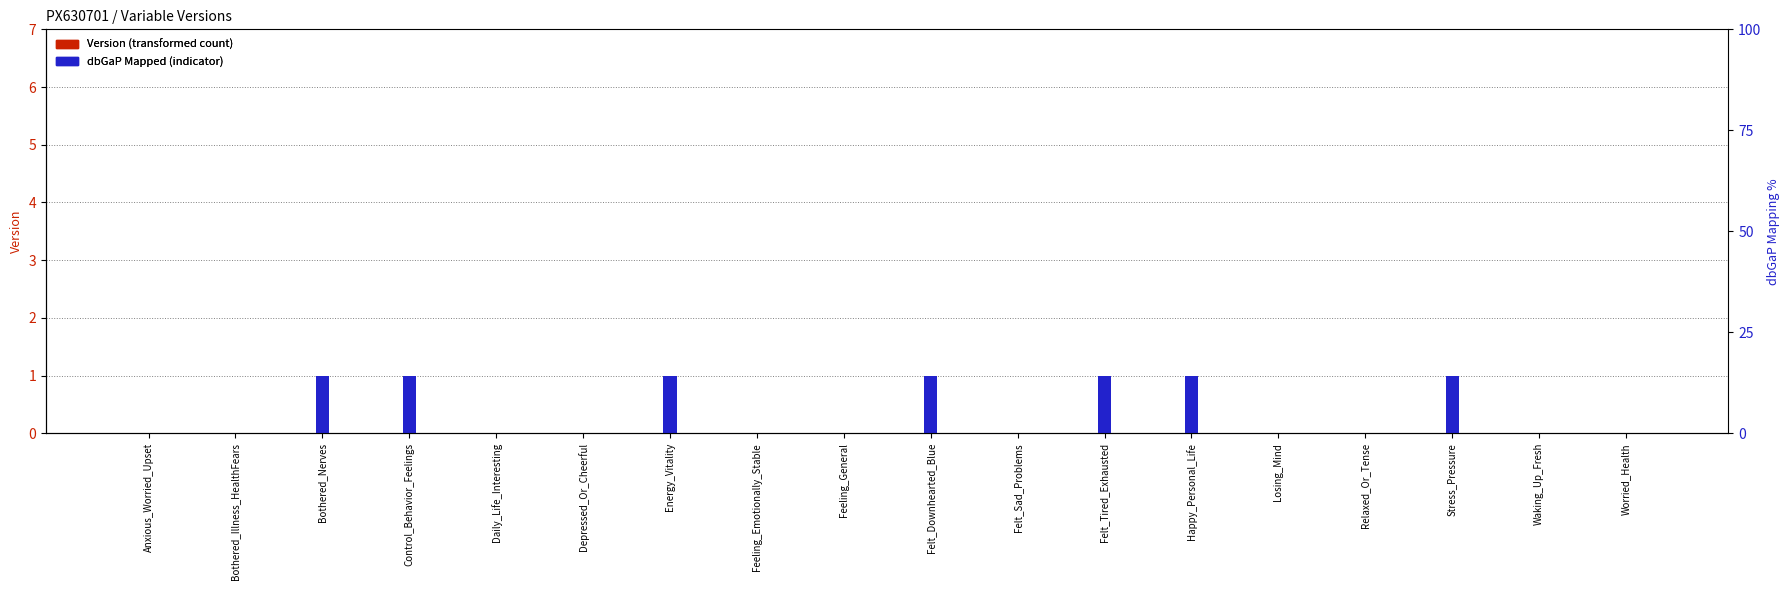

What position from the right is Bothered_Illness_HealthFears?

17